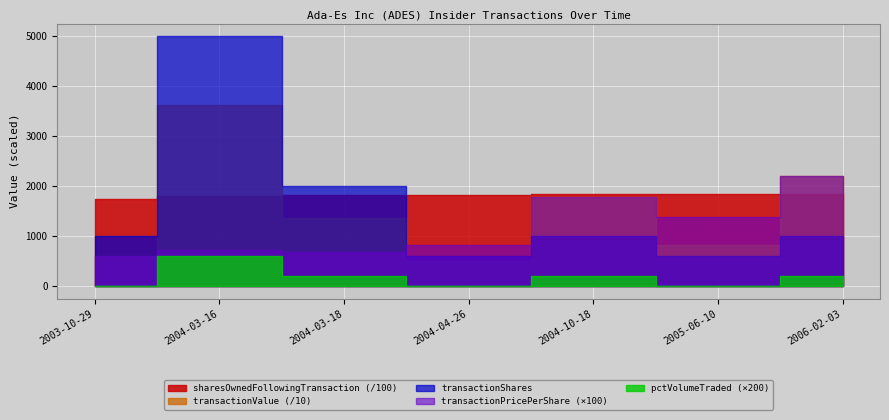

List the series in order of their peak value, lowest first.

pctVolumeTraded, transactionPricePerShare, transactionShares, transactionValue, sharesOwnedFollowingTransaction